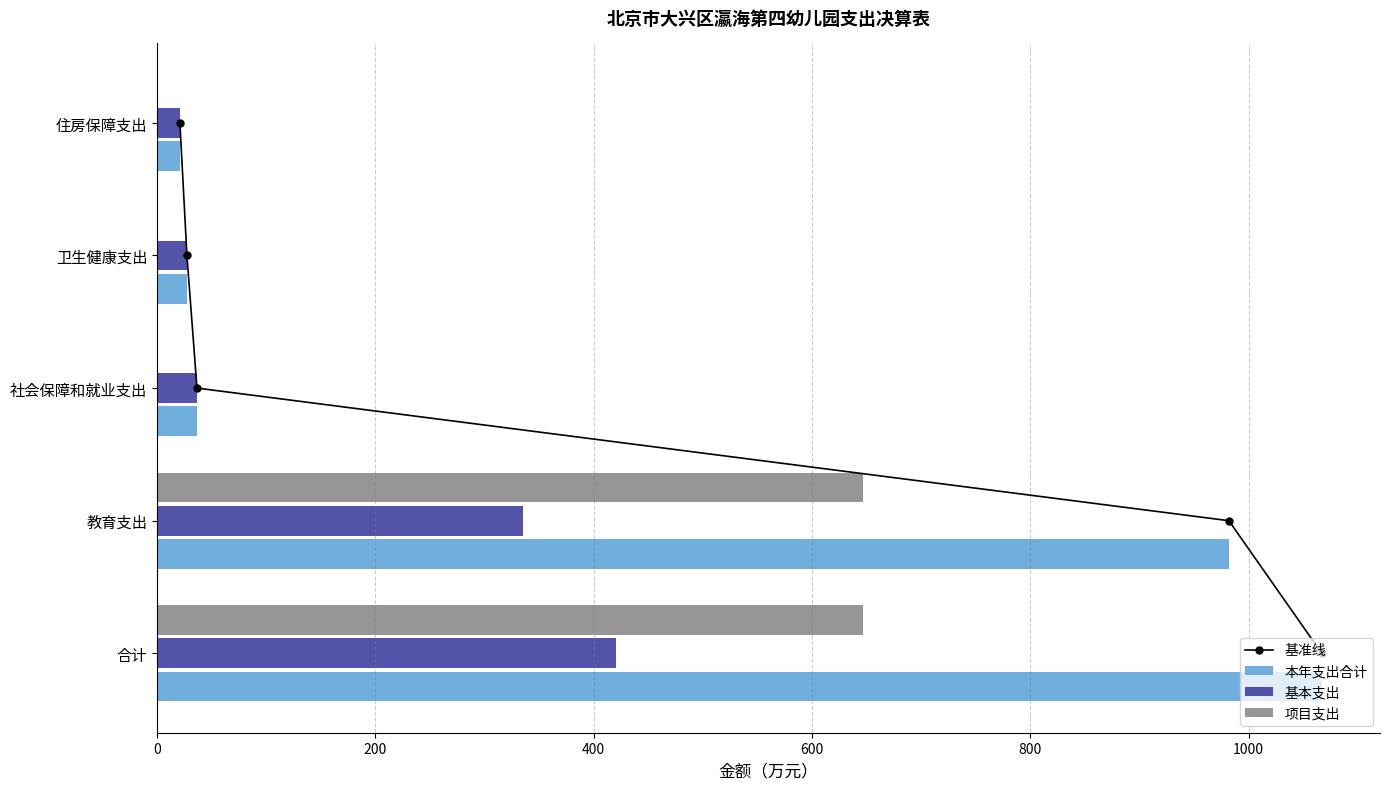

What is the sum of the 项目支出 values at 社会保障和就业支出 and 教育支出?

646.9